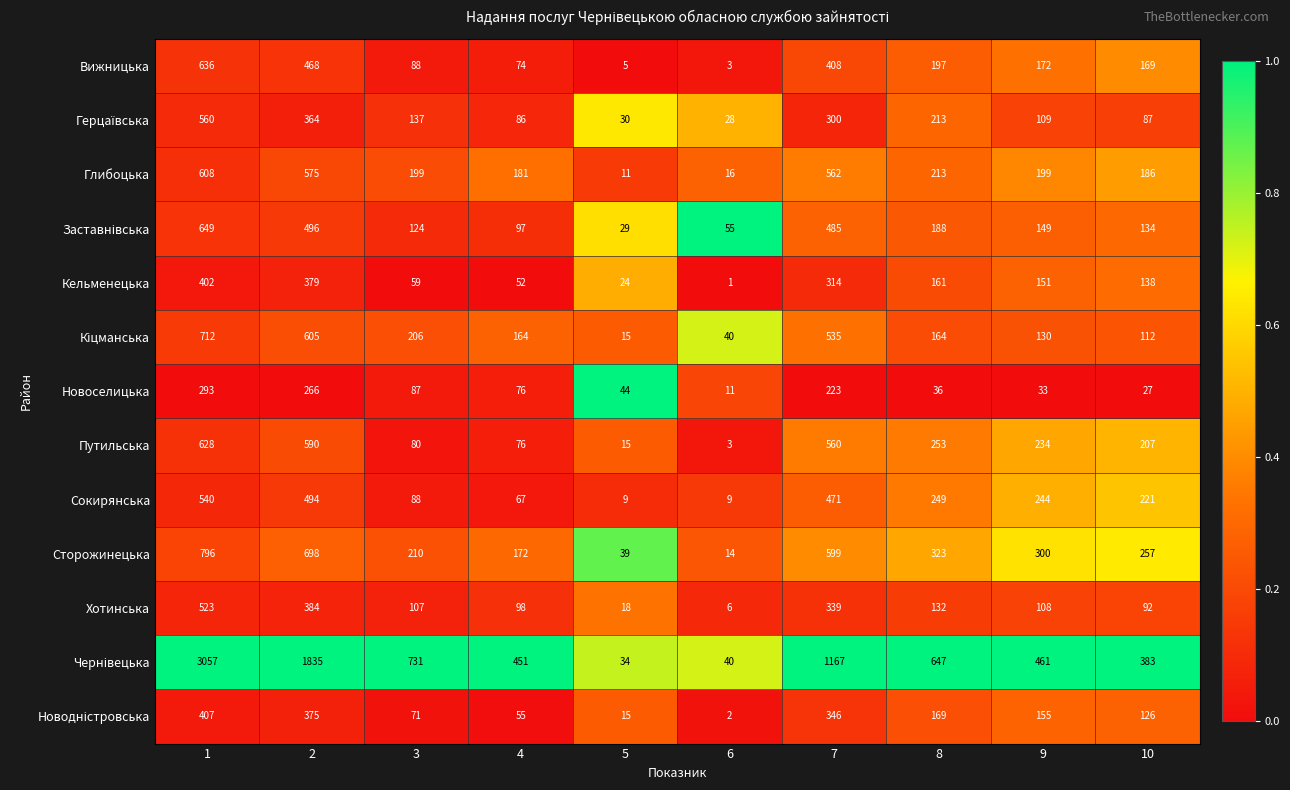

Which label corresponds to the smallest value in the chart?

6